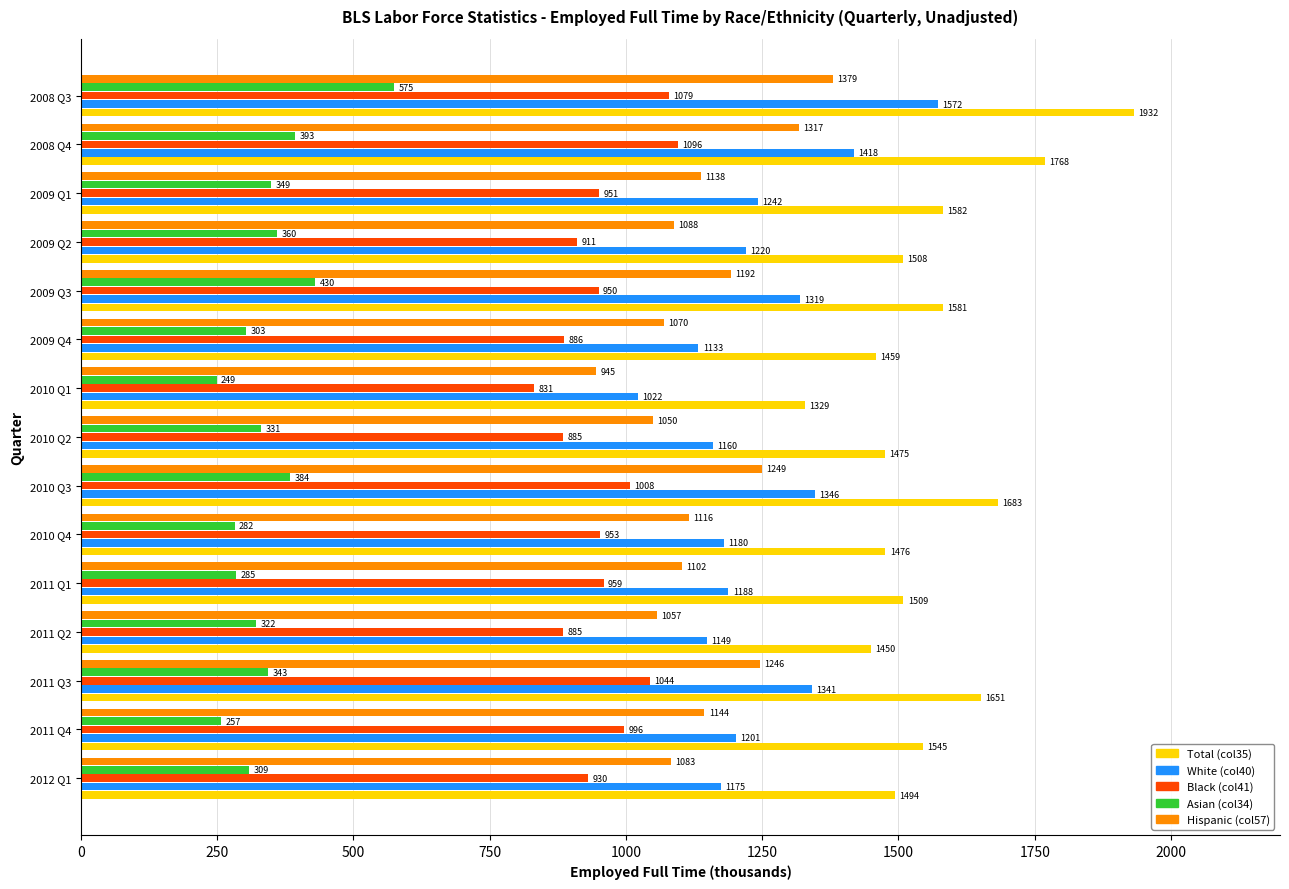

The Hispanic (col57) series shows 303 at 2010 Q1. True or false?

False